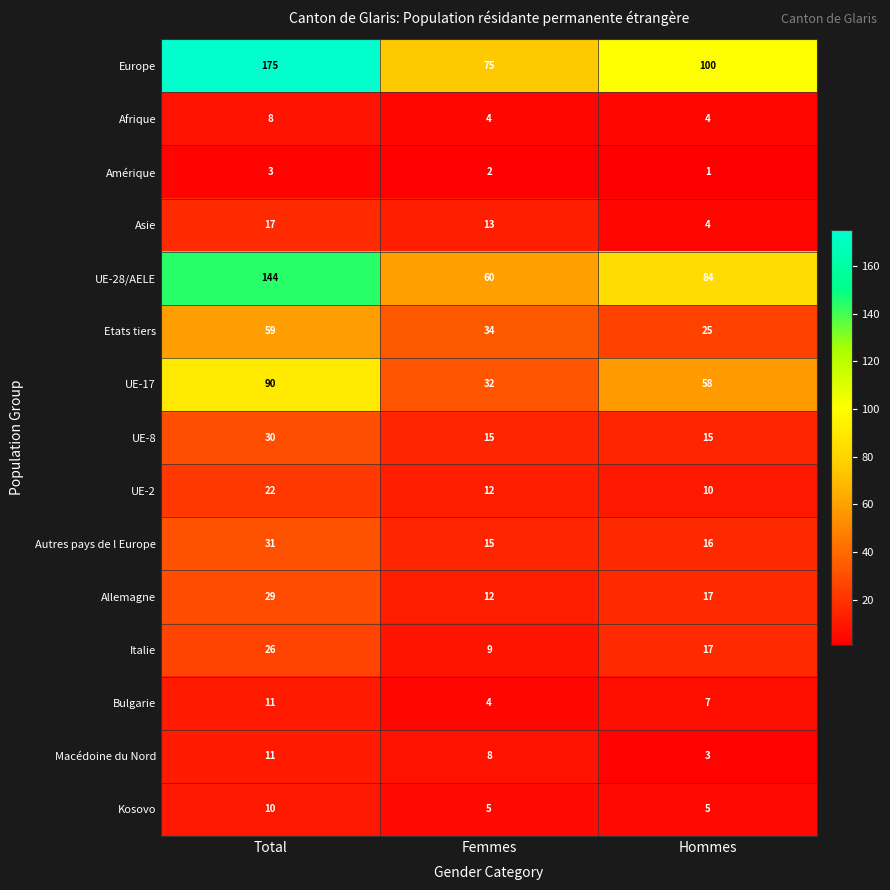

What is the sum of the Italie values at Total and Femmes?

35